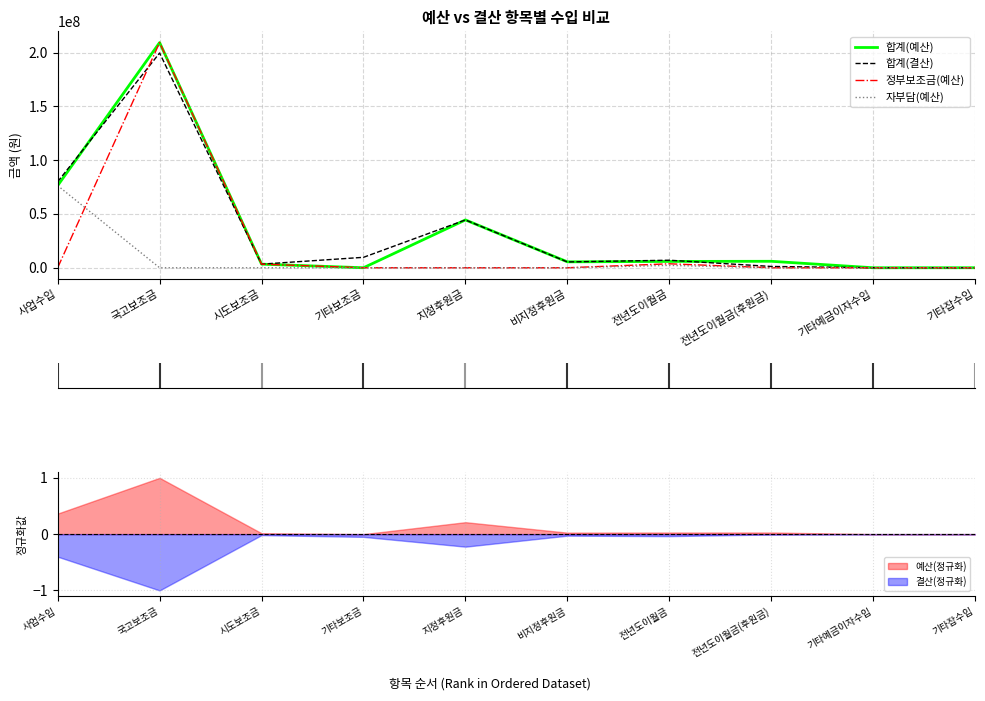

In 합계(결산), how many points are higher than both neighbors (excluding endpoints)?

3